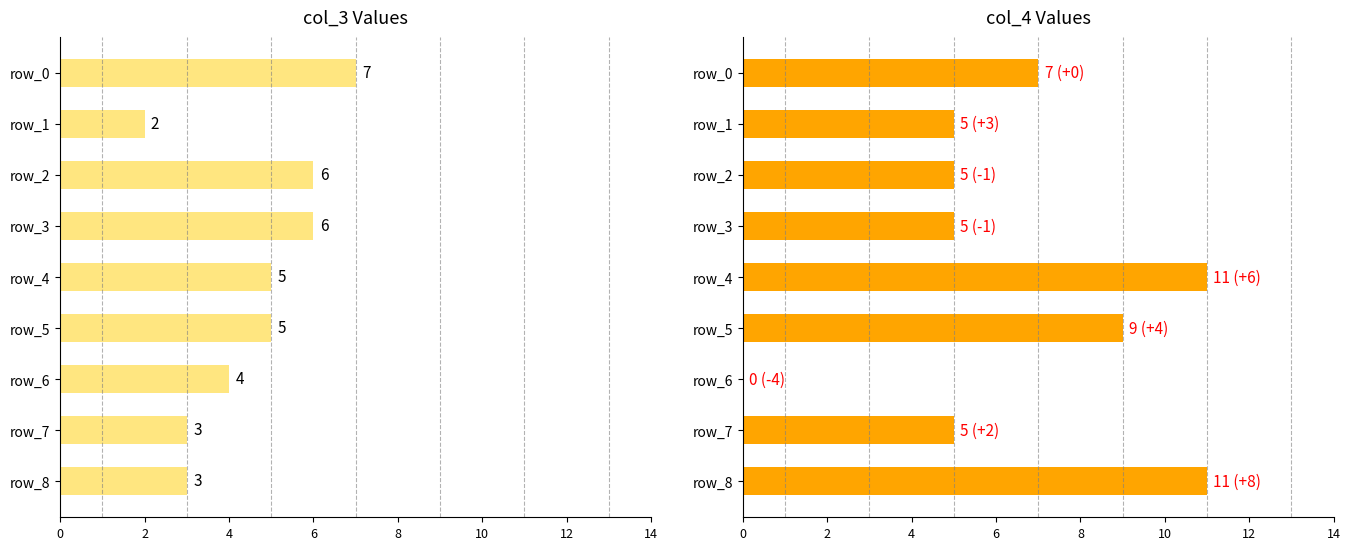

Which series has the largest range (max minus min)?

col_4